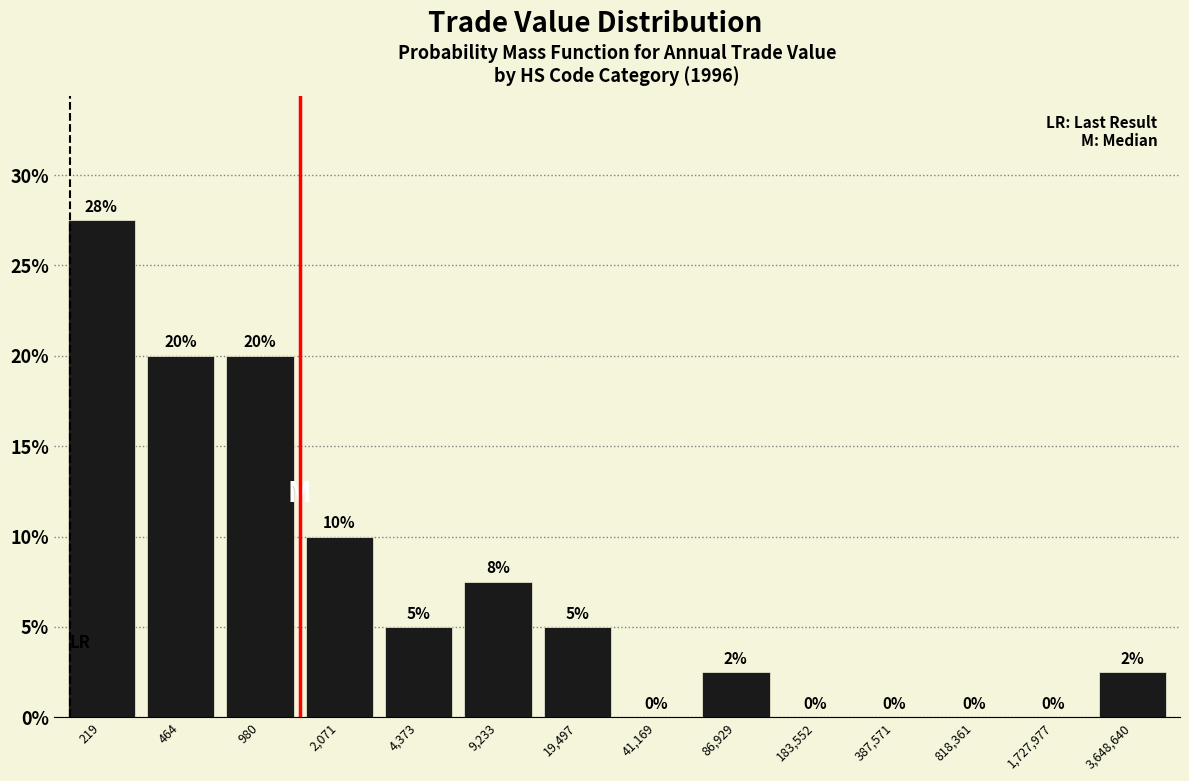

At which label is the value closest to 13?

2,071